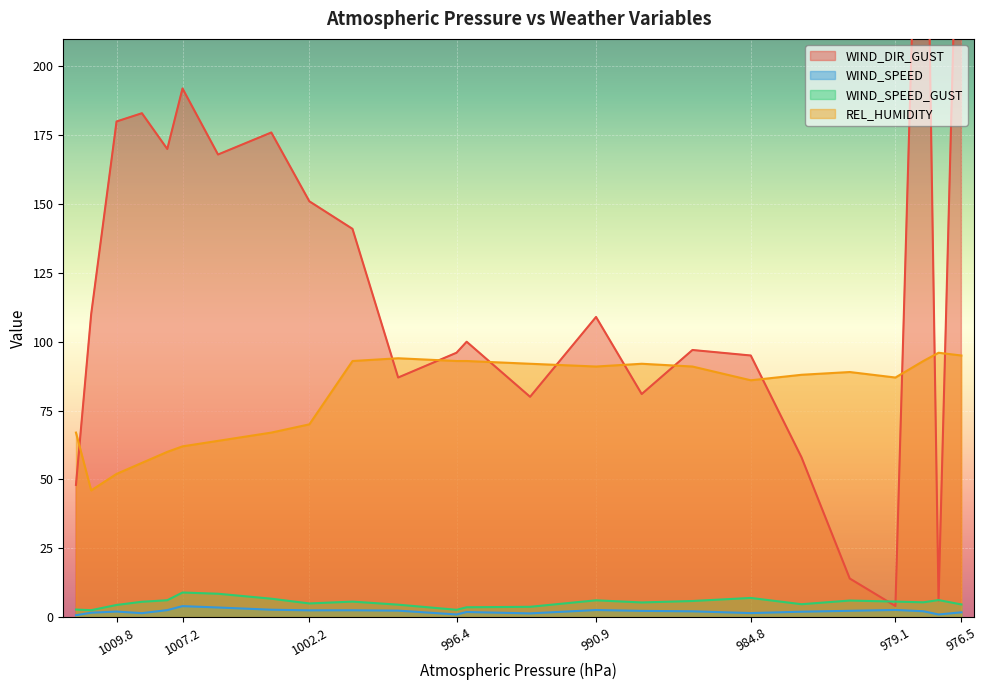

Which series has the largest range (max minus min)?

WIND_DIR_GUST